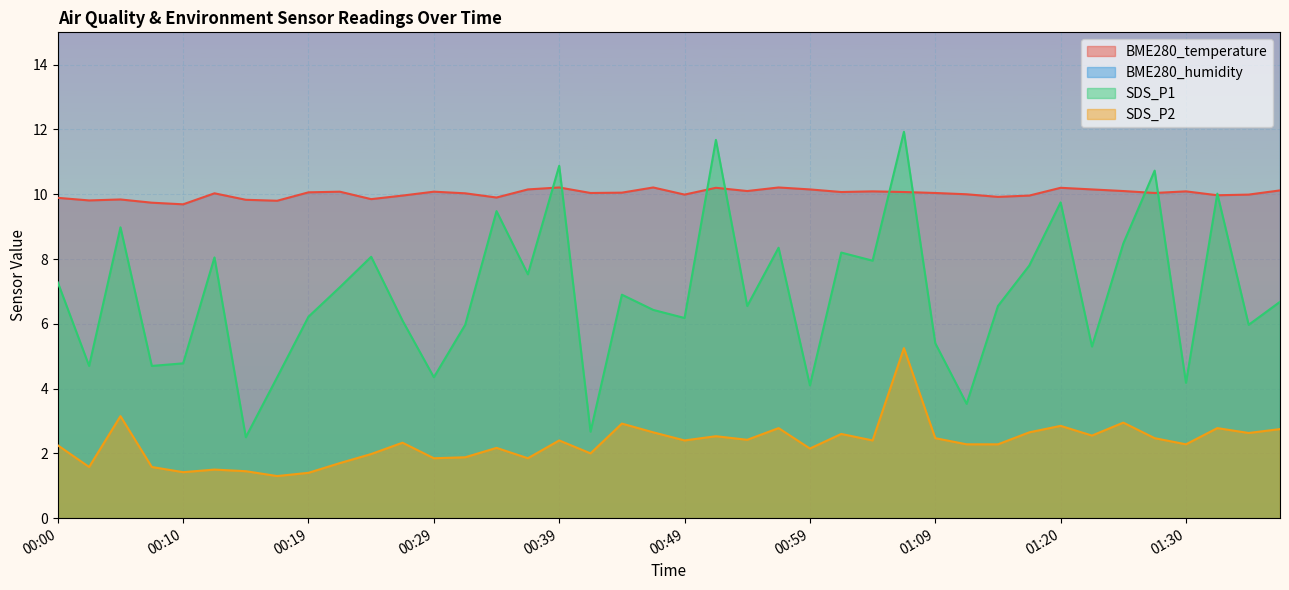

True or false: SDS_P1 and SDS_P2 intersect in this chart.

False